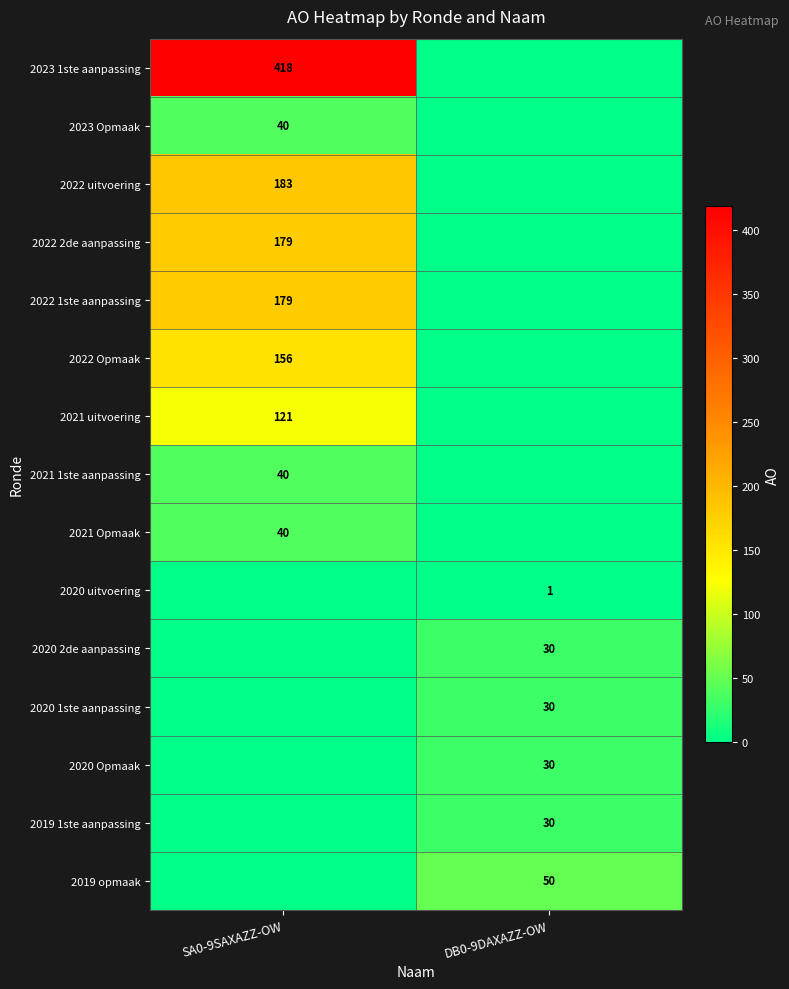

At which category is the sum across all series the highest?

SA0-9SAXAZZ-OW